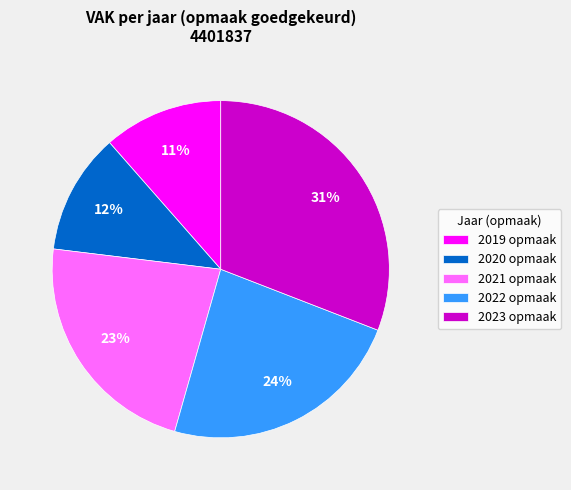

Which category has the biggest portion of the pie?

2023 opmaak